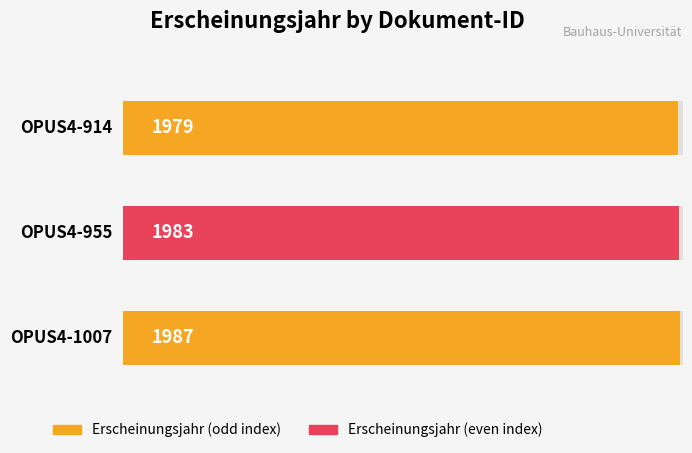

The chart shows a value of 3382 at OPUS4-955. True or false?

False